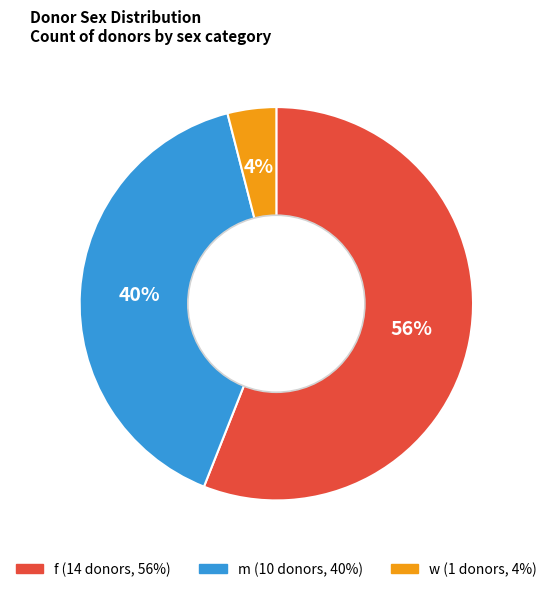

What percentage is the w slice, to the nearest percent?

4%